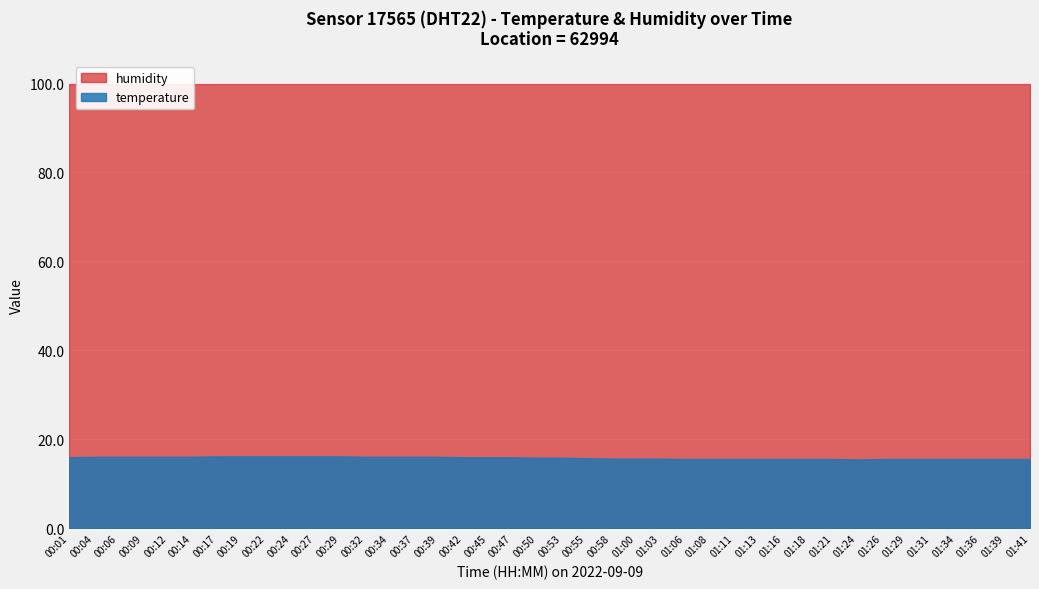

How many distinct data groups are displayed?

2